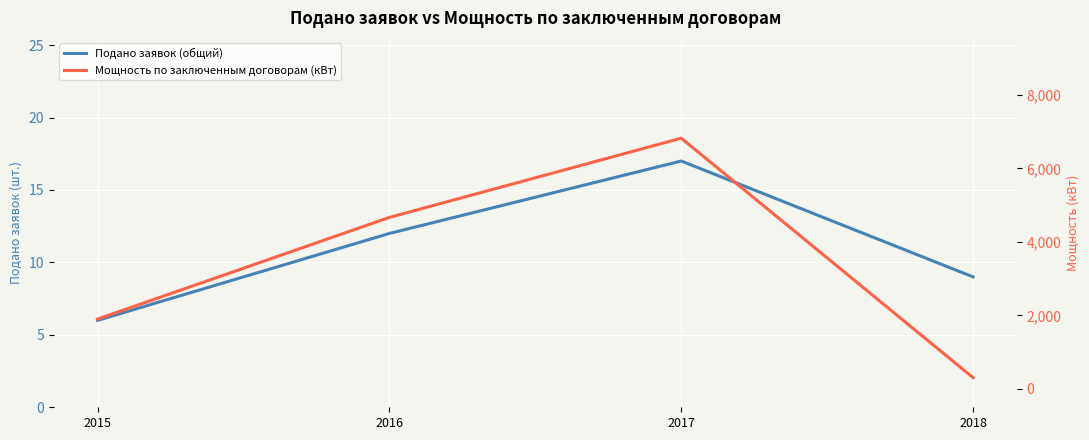

How many data points does each series have?

4